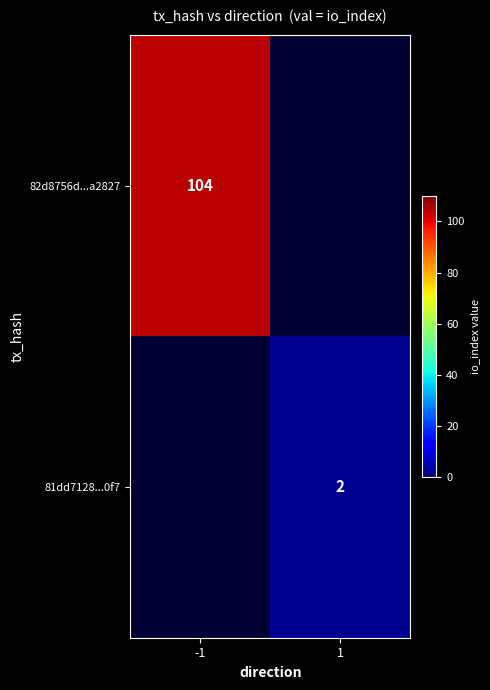

The 82d8756d...a2827 series shows 187 at -1. True or false?

False